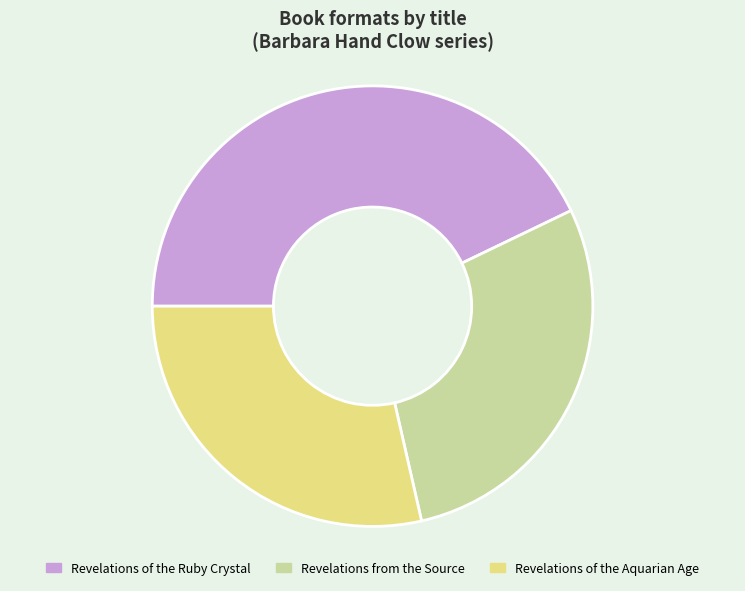

Which slice is the largest?

Revelations of the Ruby Crystal